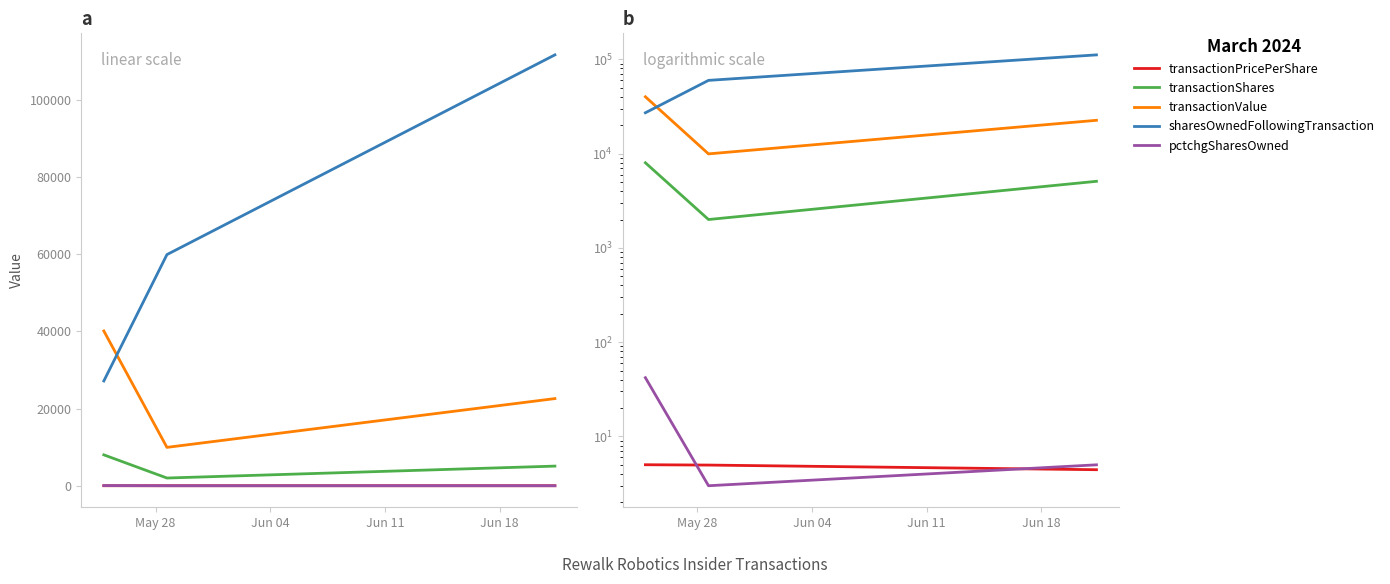

At how many categories does at least one series exceed 36701?

3